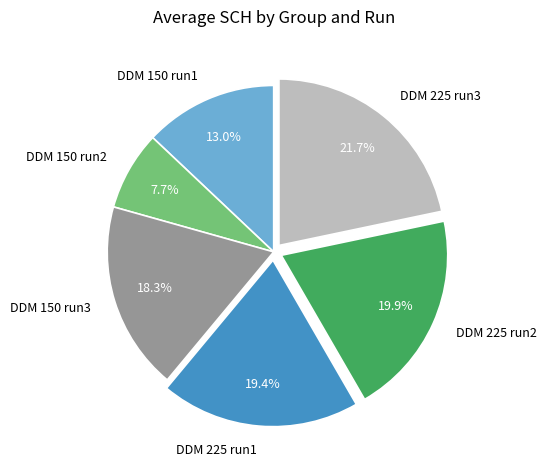

Do DDM 225 run2 and DDM 150 run2 together represent more than half of the pie?

No